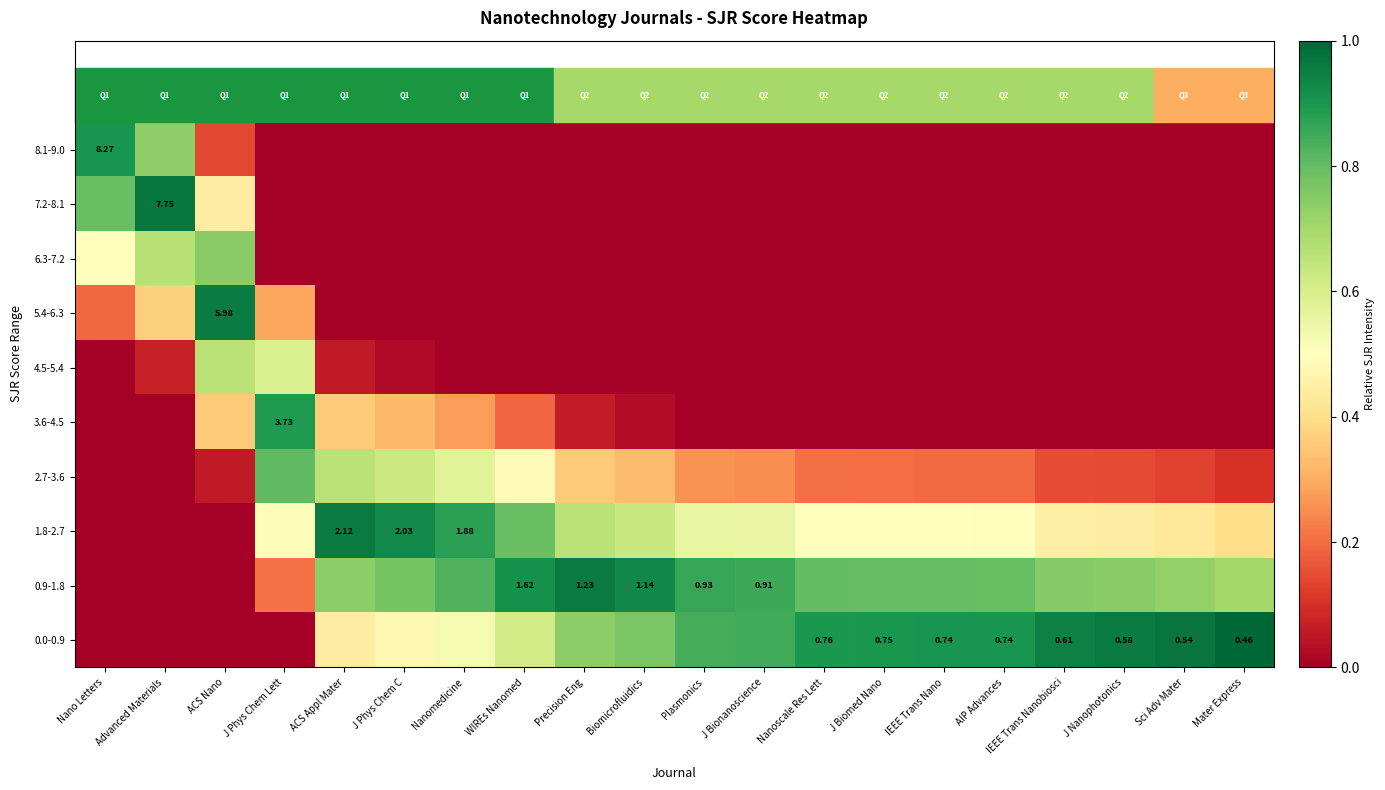

What is the average value of the 2.7-3.6 series?

0.3